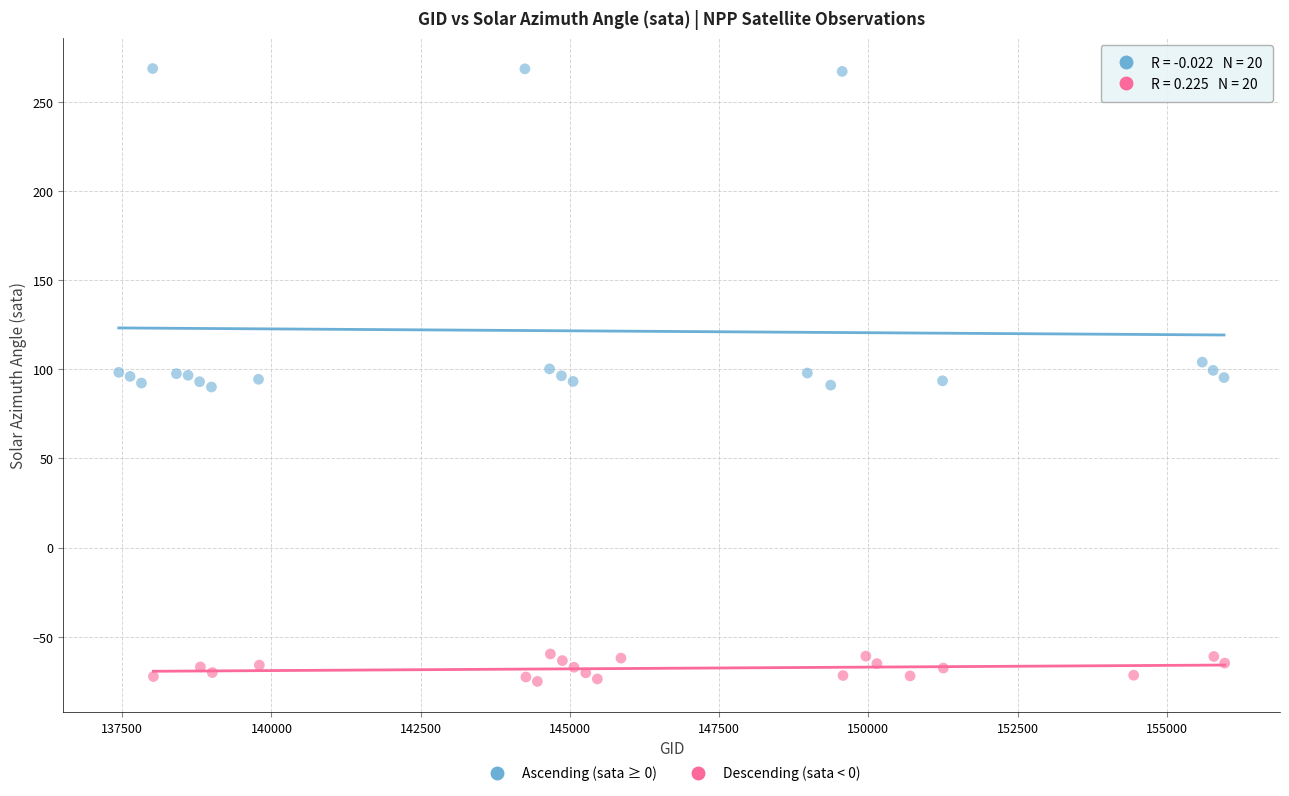

Which series contains the lowest Y value?

Descending (sata < 0)